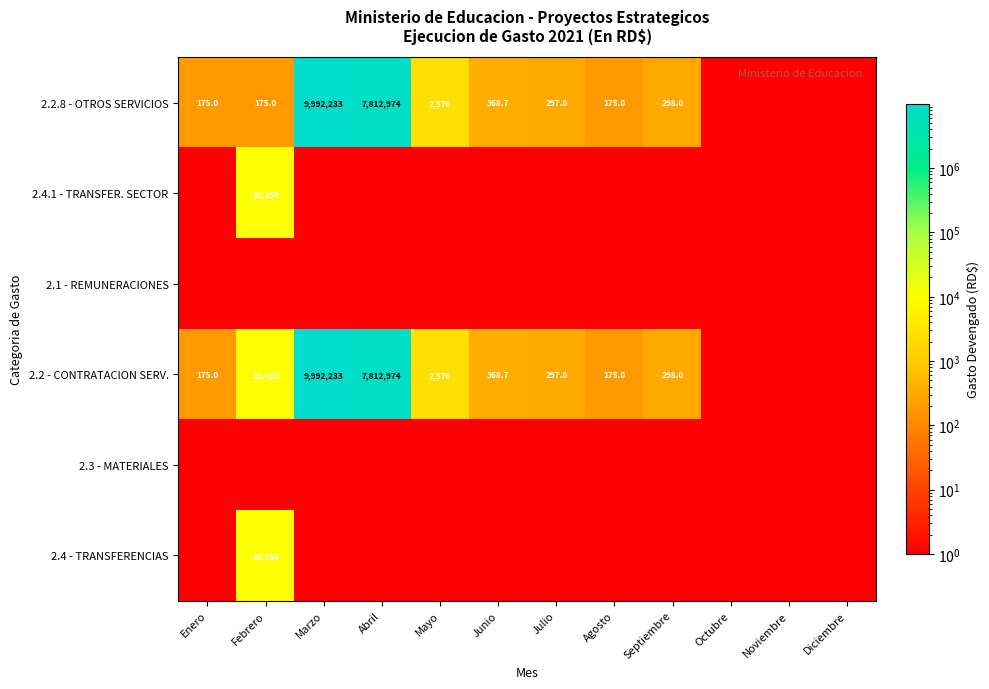

The 2.4.1 - TRANSFER. SECTOR series shows 16642.2 at Febrero. True or false?

False